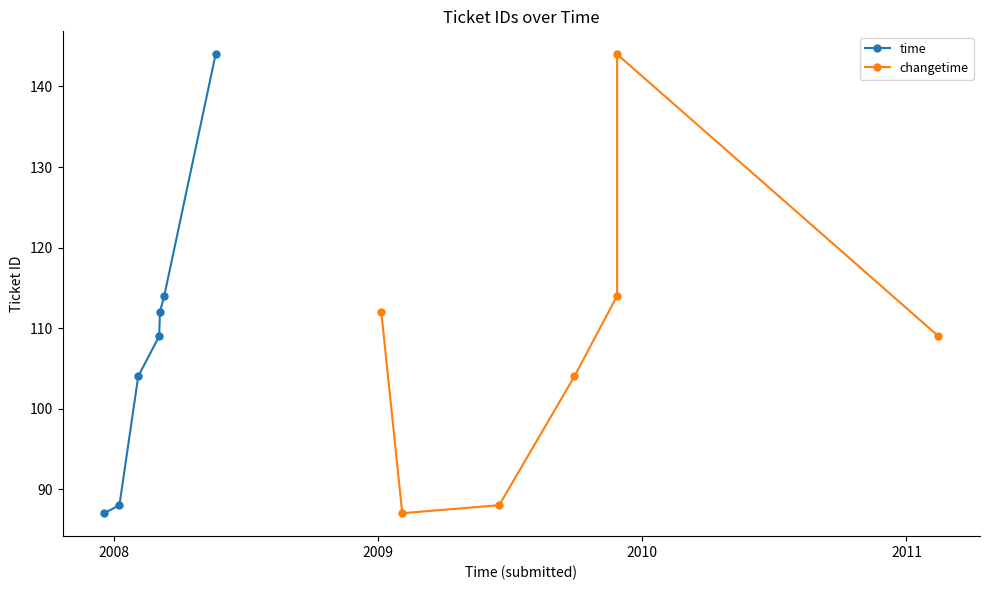

What is the value of the time point at the 4th from the left?

109